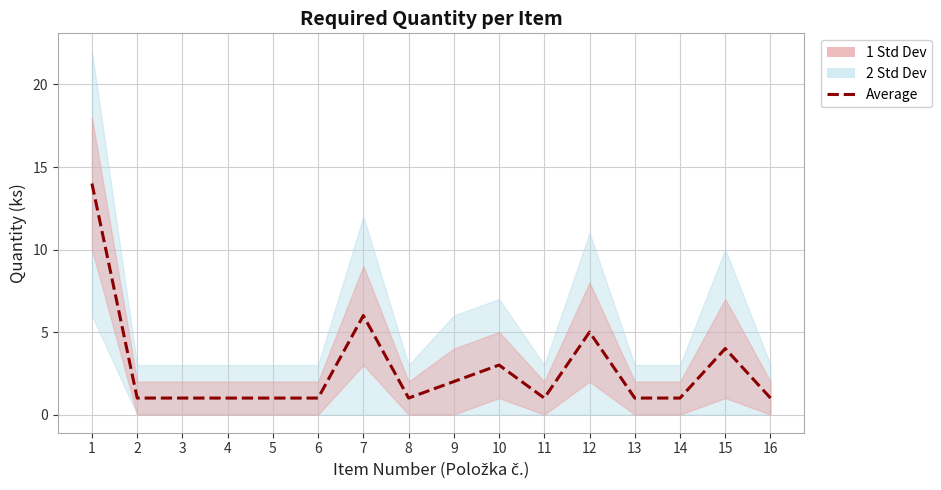

List the labels in order of value, smallest first.

2, 3, 4, 5, 6, 8, 11, 13, 14, 16, 9, 10, 15, 12, 7, 1